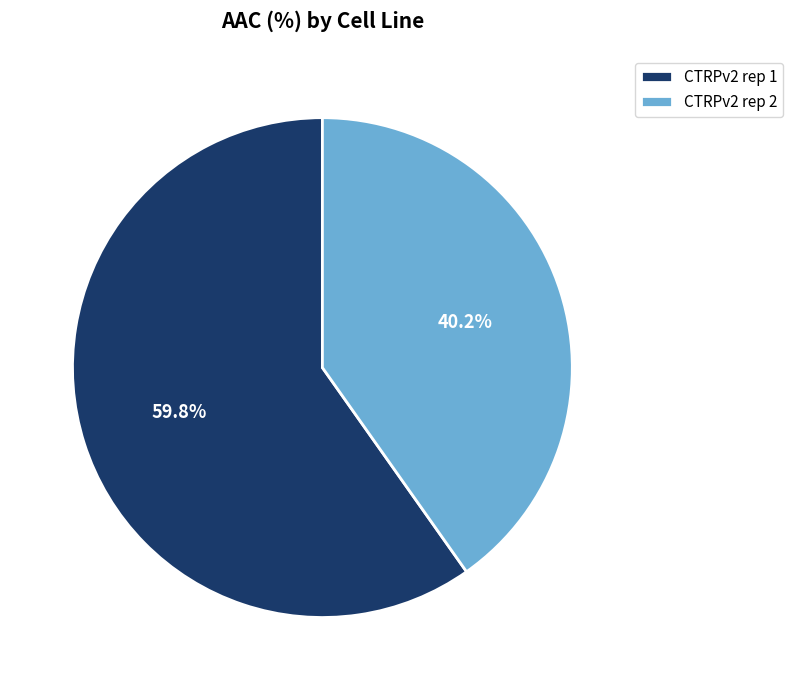

Is the sum of CTRPv2 rep 1 and CTRPv2 rep 2 greater than half?

Yes